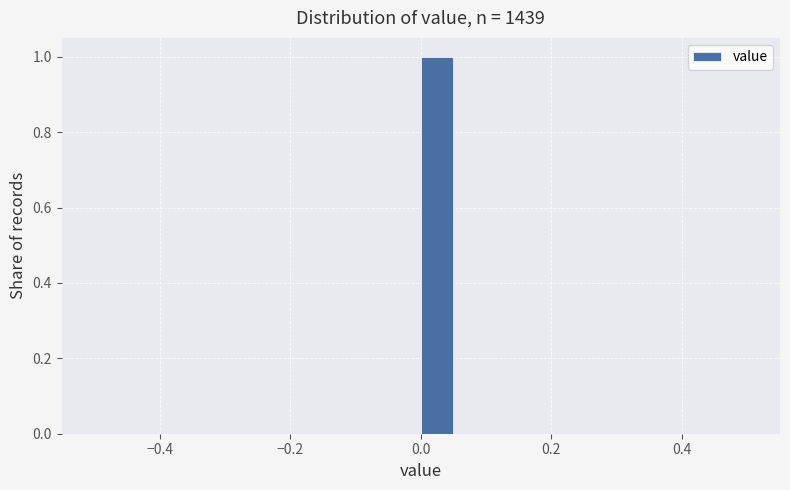

Read against the x-axis, roughly where is the centre of the tallest bar?

0.02